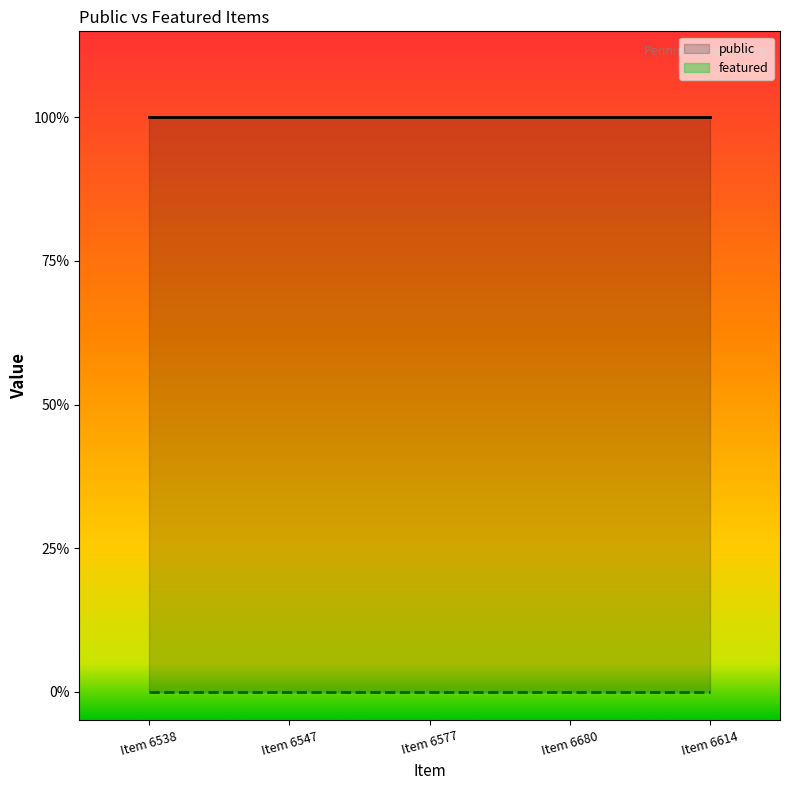

At which category is the sum across all series the highest?

Item 6538